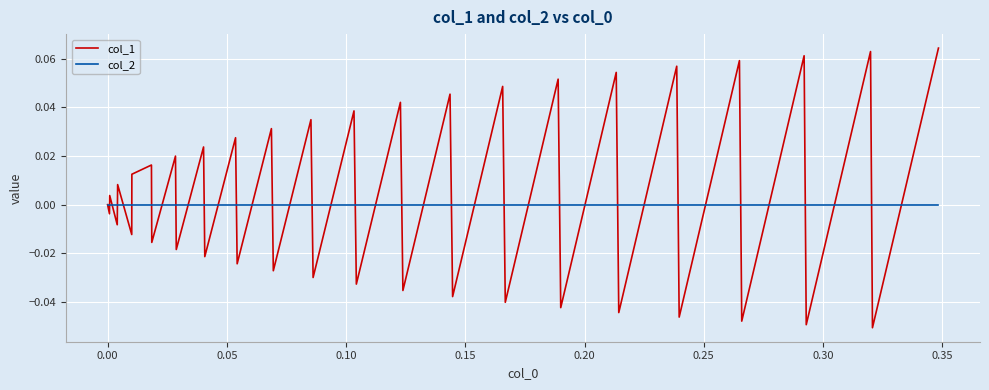

Which series has the largest range (max minus min)?

col_1